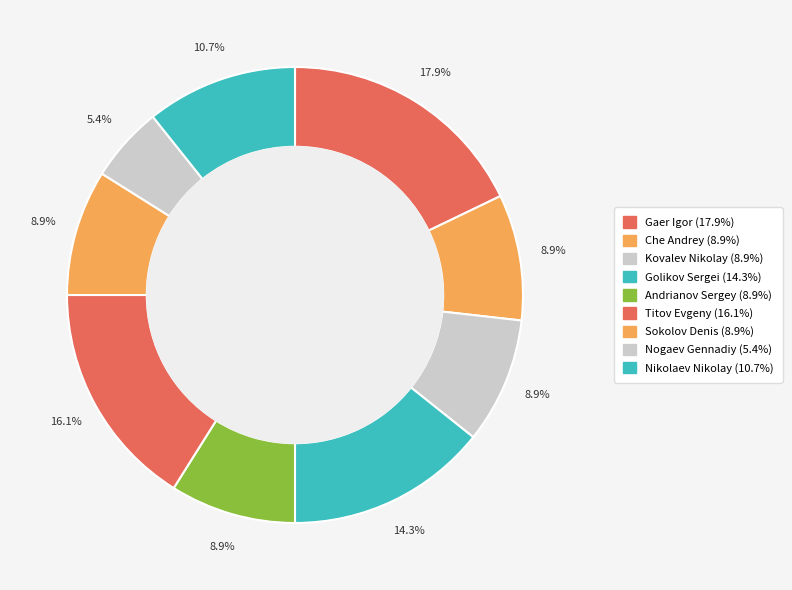

How many slices are in this pie chart?

9